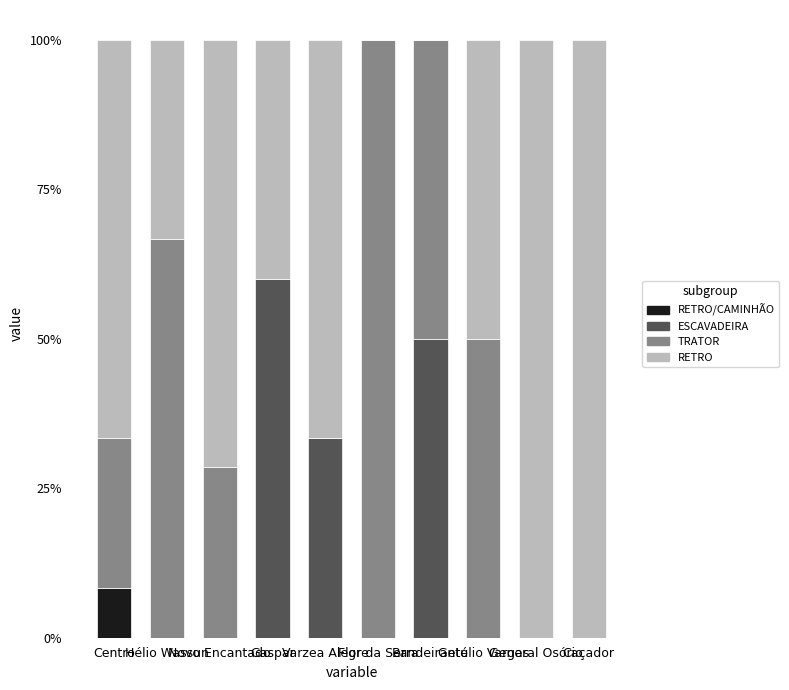

What is the sum of all RETRO/CAMINHÃO values?

8.3